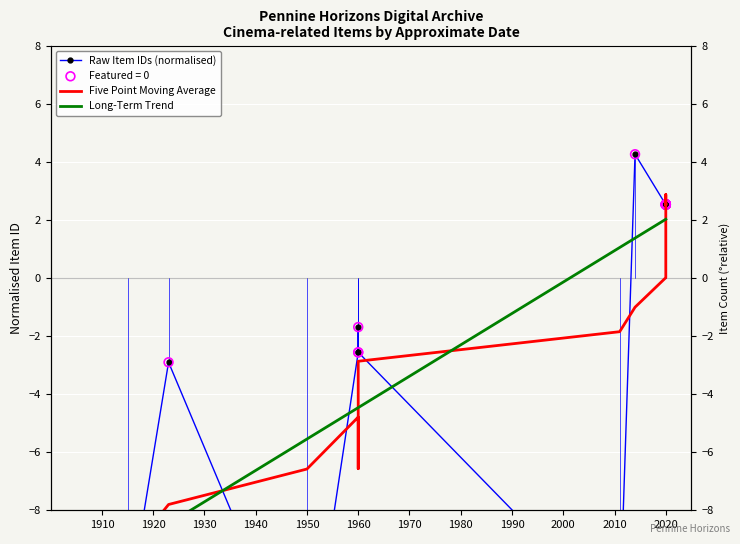

What is the total value across all series at 2020?

4.5